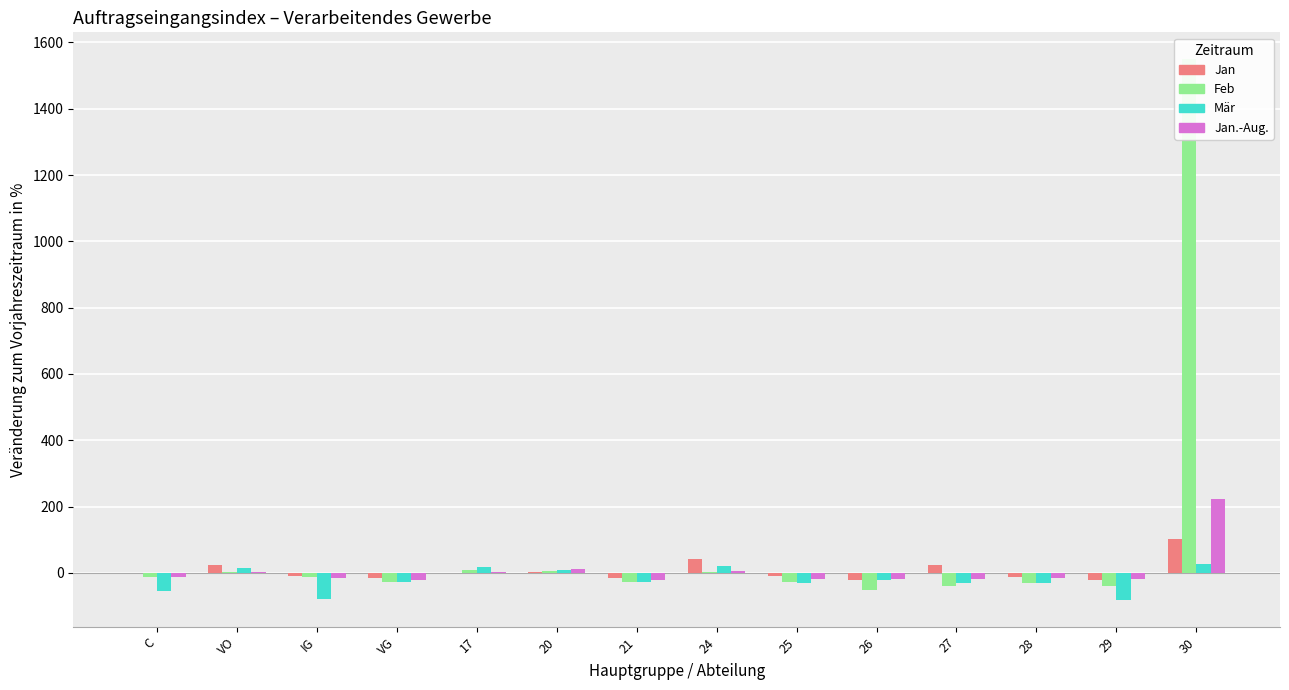

How many values in Mär are above zero?

5